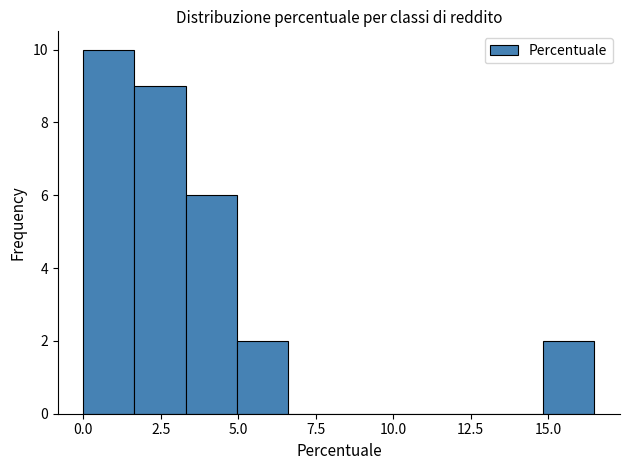

Around what value on the x-axis is the tallest bar? Give the approximate position of its centre, as read against the axis.

1.0